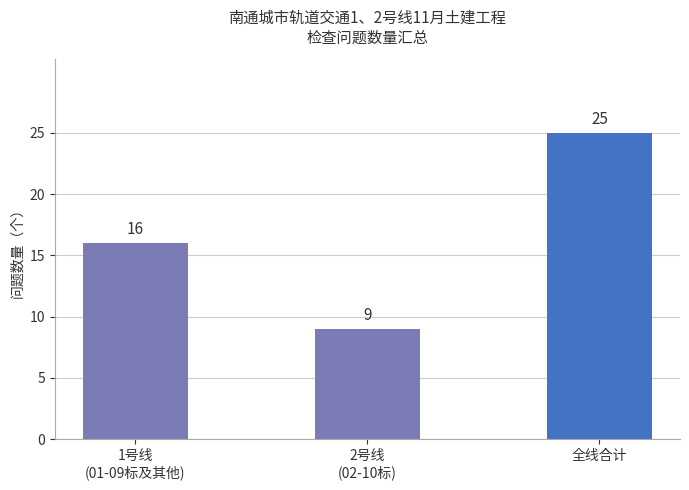

Between 1号线
(01-09标及其他) and 2号线
(02-10标), which is larger?

1号线
(01-09标及其他)